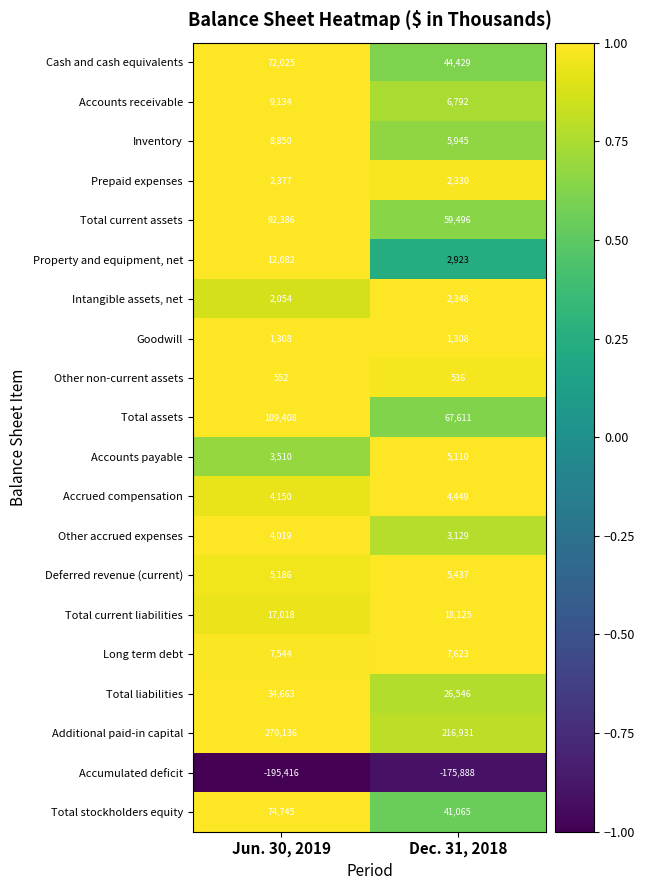

How many data points in Inventory are less than 8850?

1